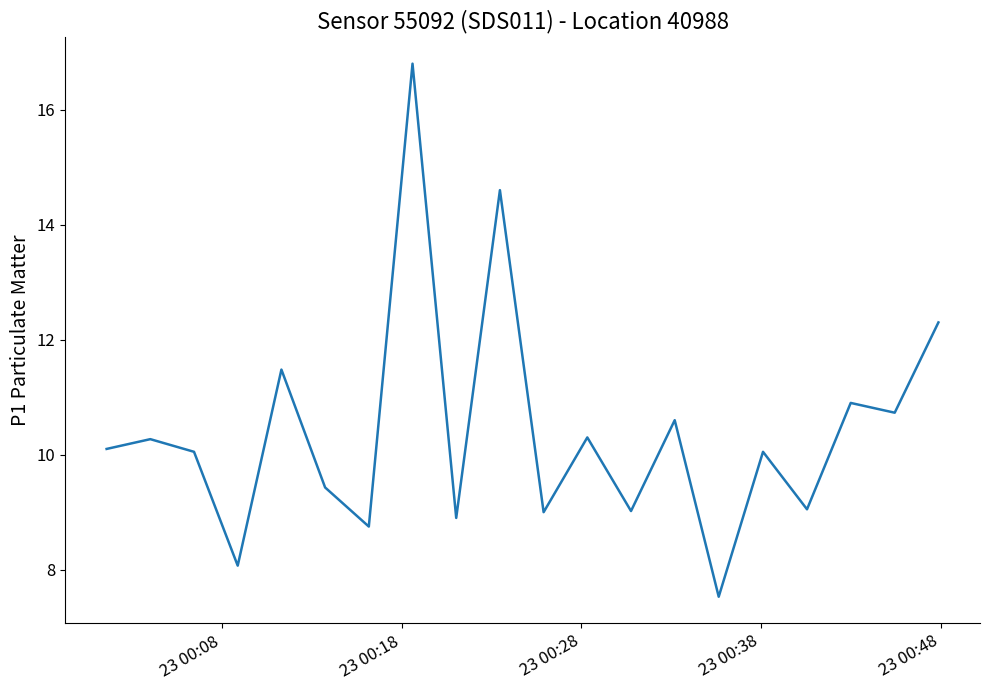

What is the minimum value shown in the chart?

7.5